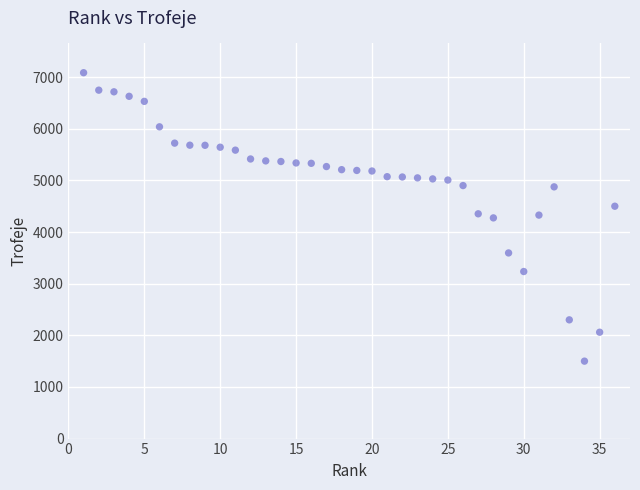

What is the range of X values (max minus min)?

35